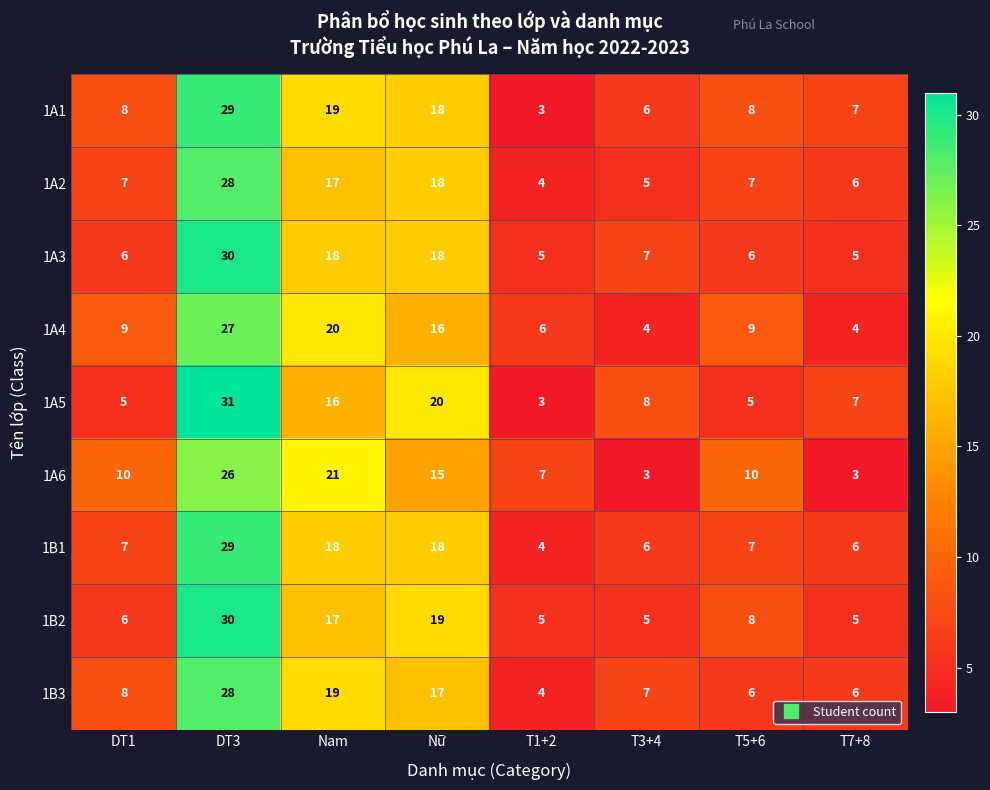

At which category is the sum across all series the highest?

DT3